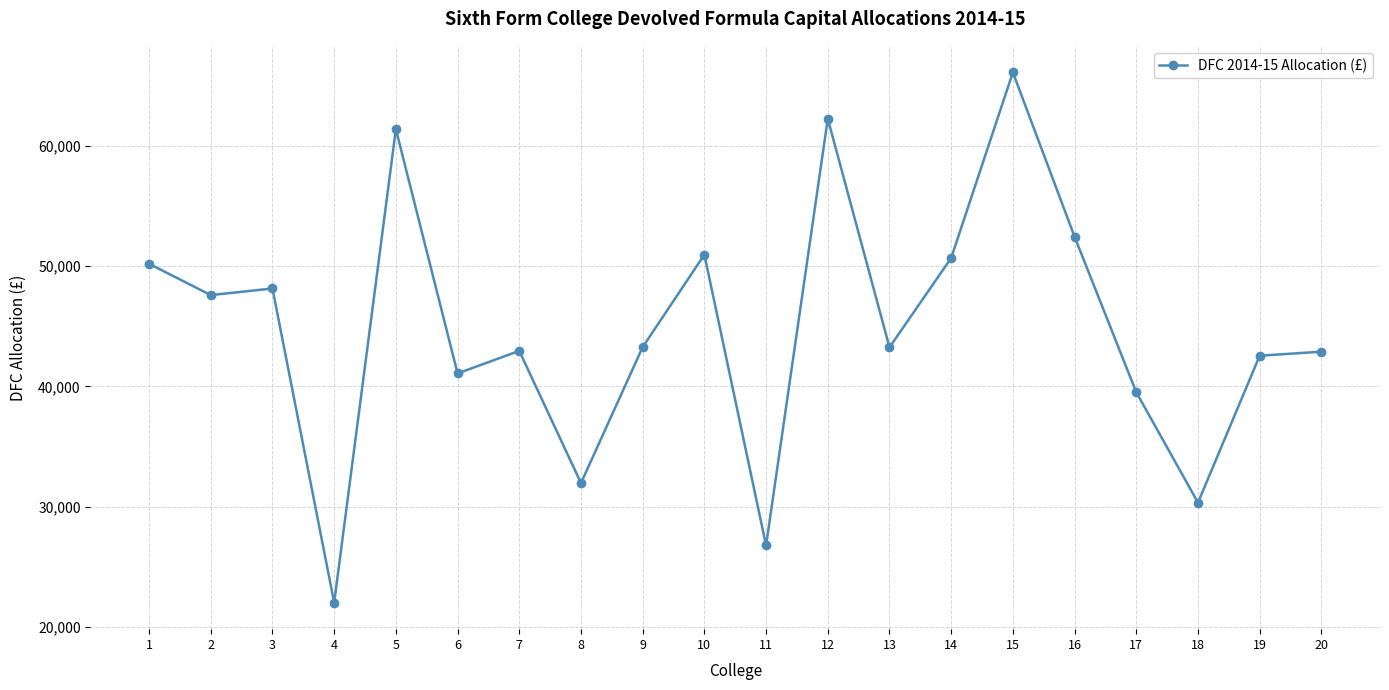

Which label corresponds to the smallest value in the chart?

4